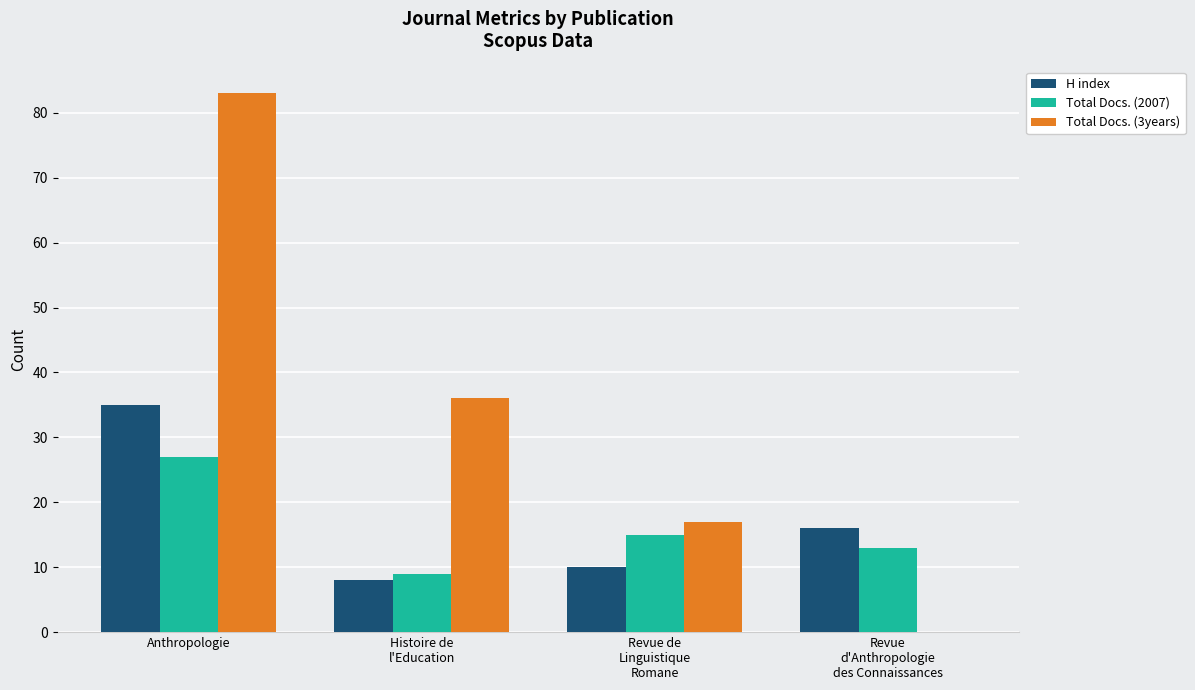

True or false: Total Docs. (2007) has a value of 5 at Histoire de
l'Education.

False